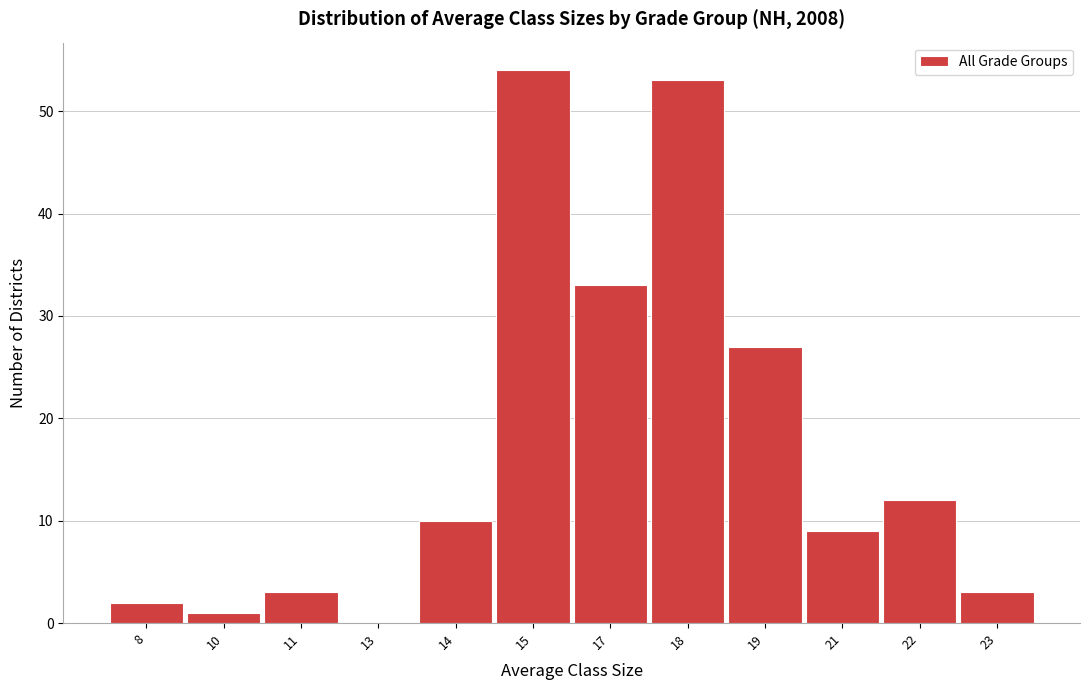

Reading left to right, extract all data points from this chart.

8=2	10=1	11=3	13=0	14=10	15=54	17=33	18=53	19=27	21=9	22=12	23=3